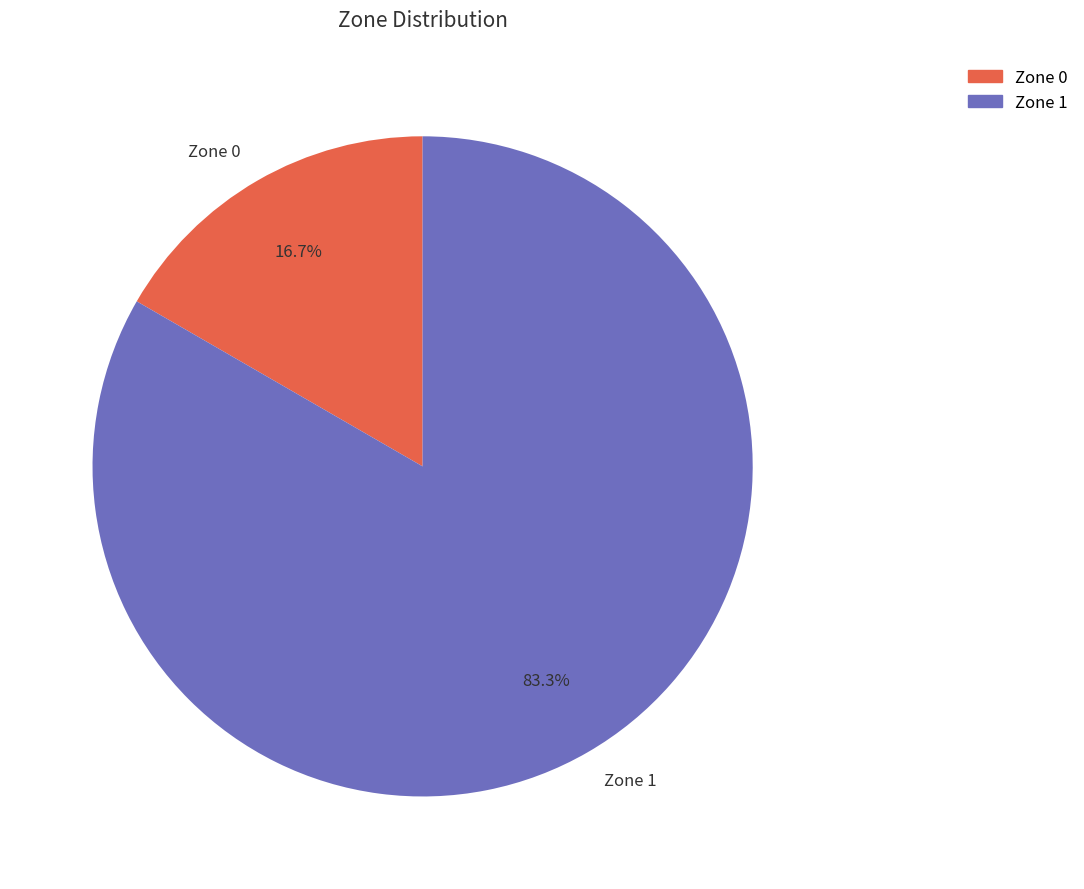

True or false: Zone 1 accounts for 83% of the total.

True